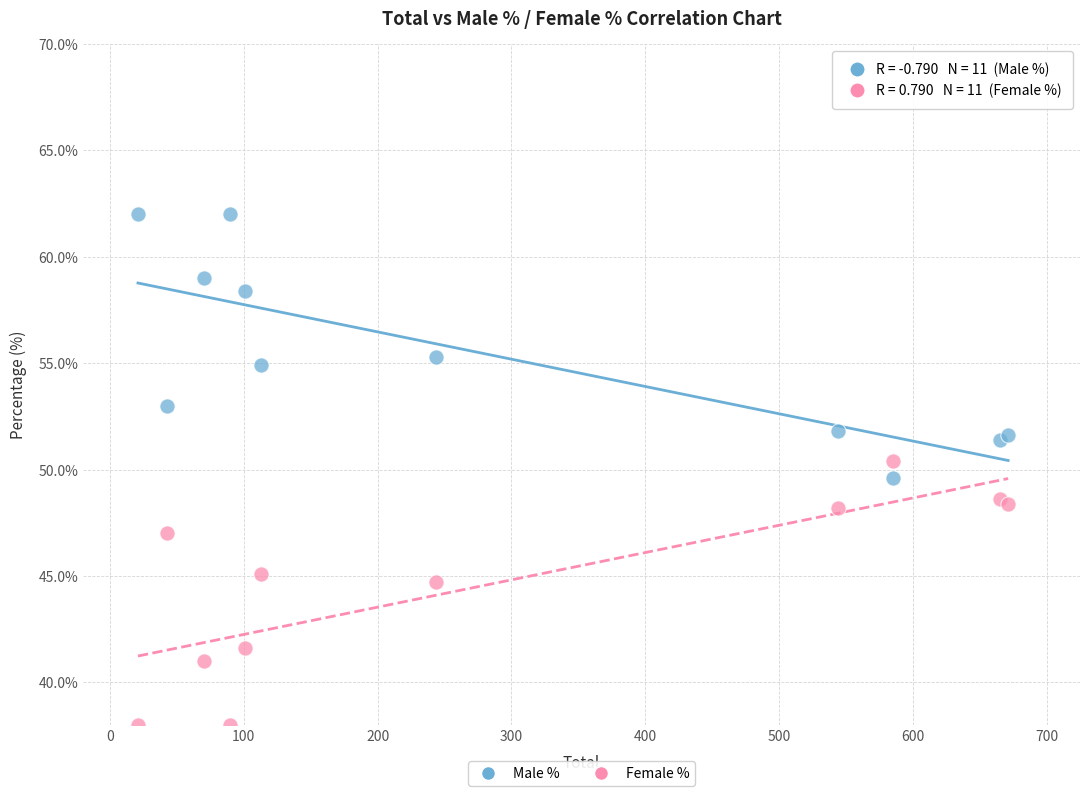

Which series reaches the maximum Y coordinate?

Male %